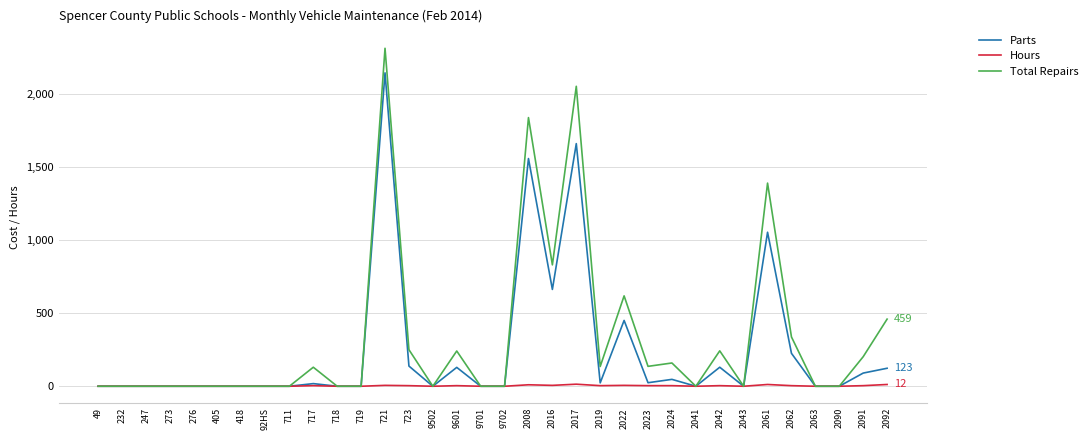

Count the number of categories in the chart.

34